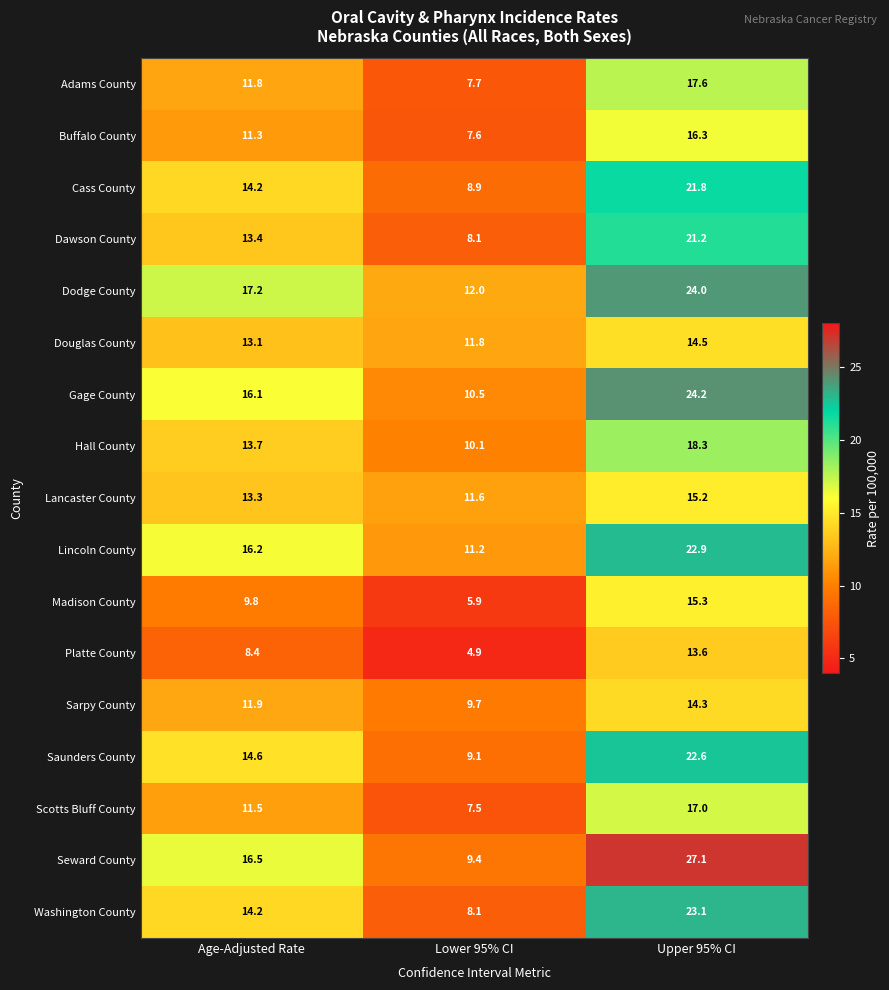

Which label corresponds to the largest value in the chart?

Upper 95% CI